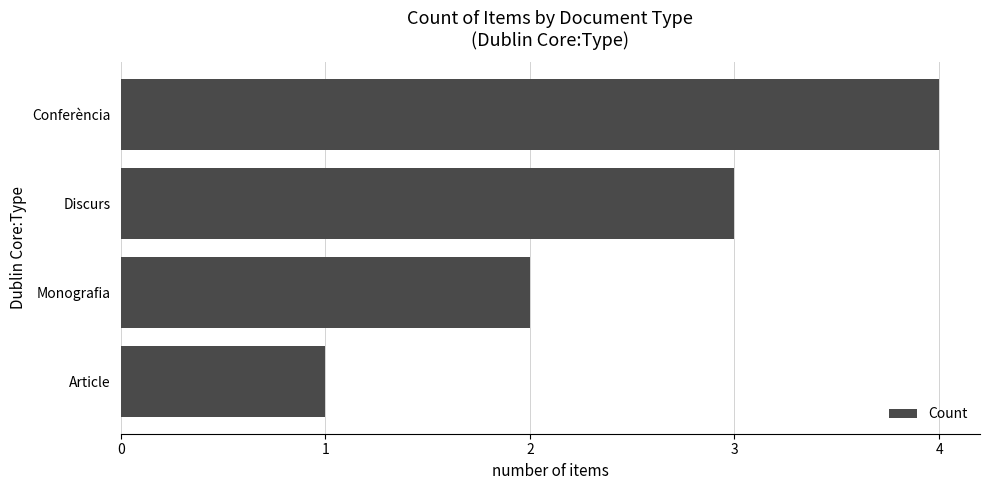

The chart shows a value of 5 at Conferència. True or false?

False